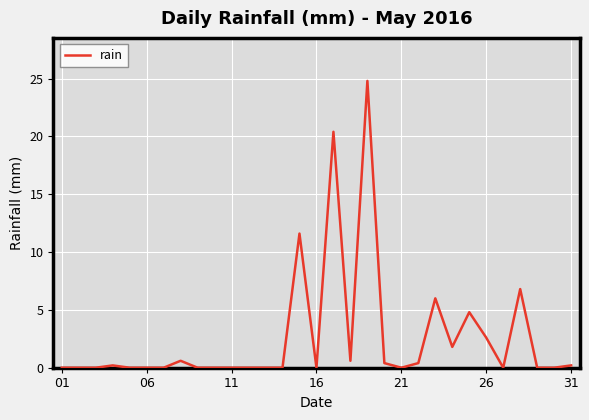

What is the difference between the maximum and minimum values?

24.8